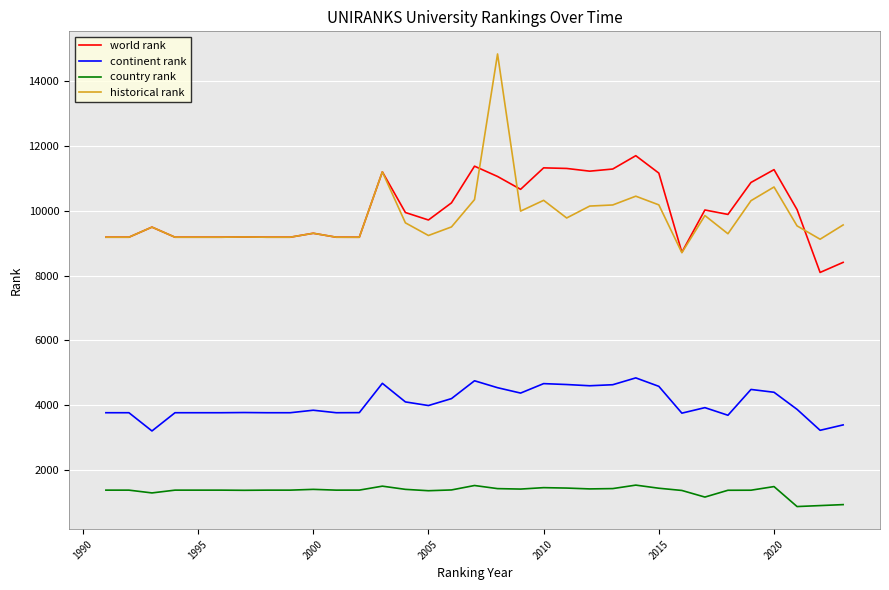

Does the chart have visible grid lines?

Yes